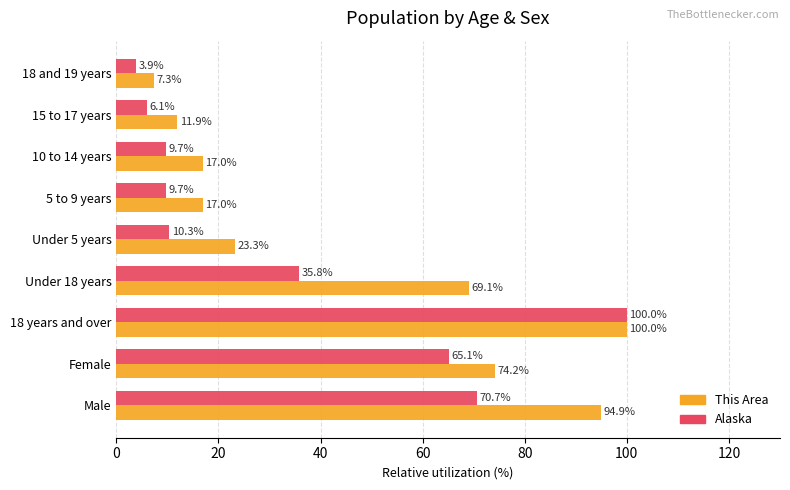

What is the sum of all Alaska values?

311.4